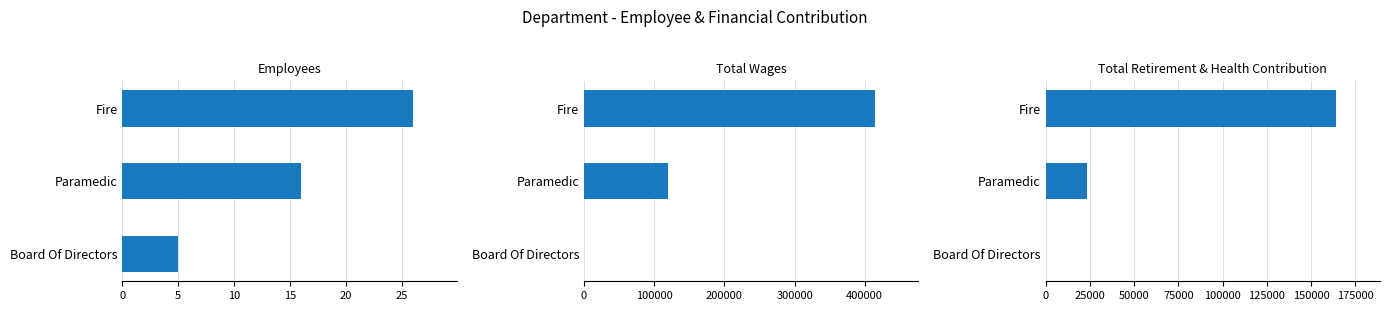

What is the difference between the maximum and minimum values in the Total Retirement & Health Contribution series?

164357